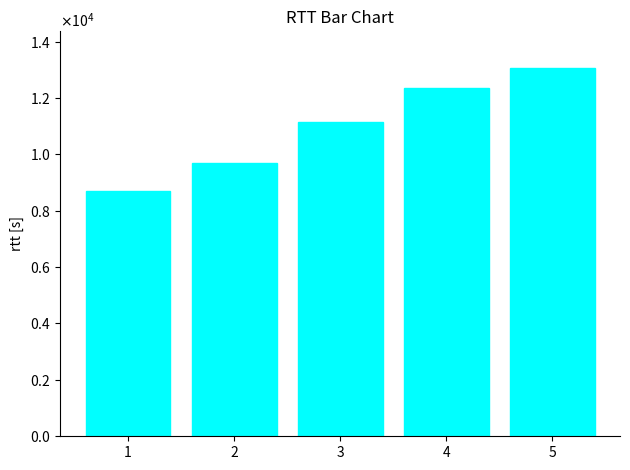

Are the bars horizontal?

No